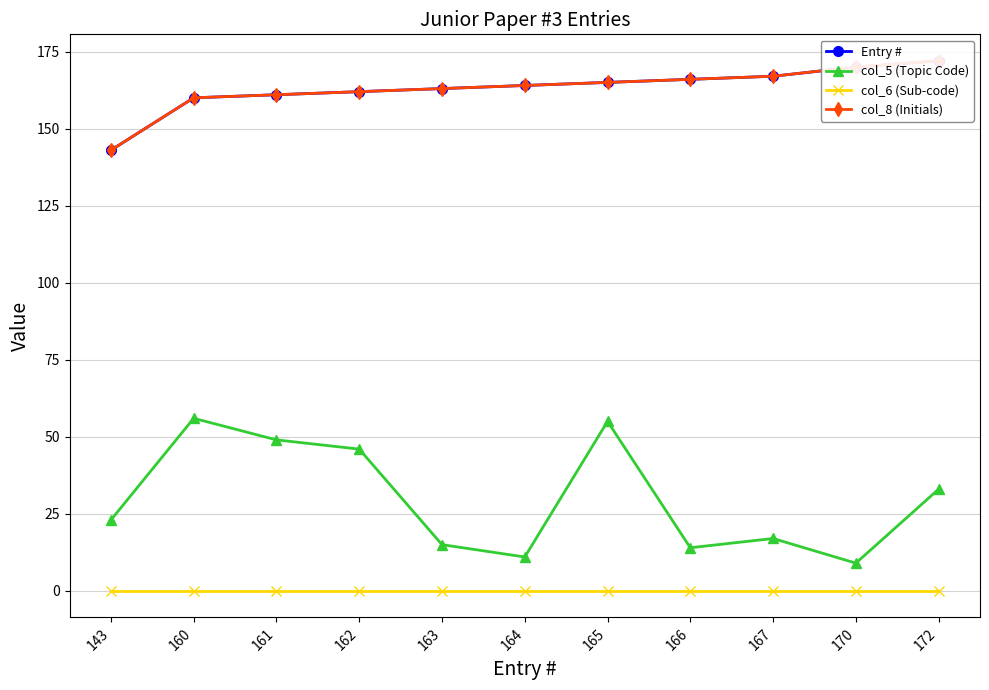

Which series has the widest spread of values?

col_5 (Topic Code)